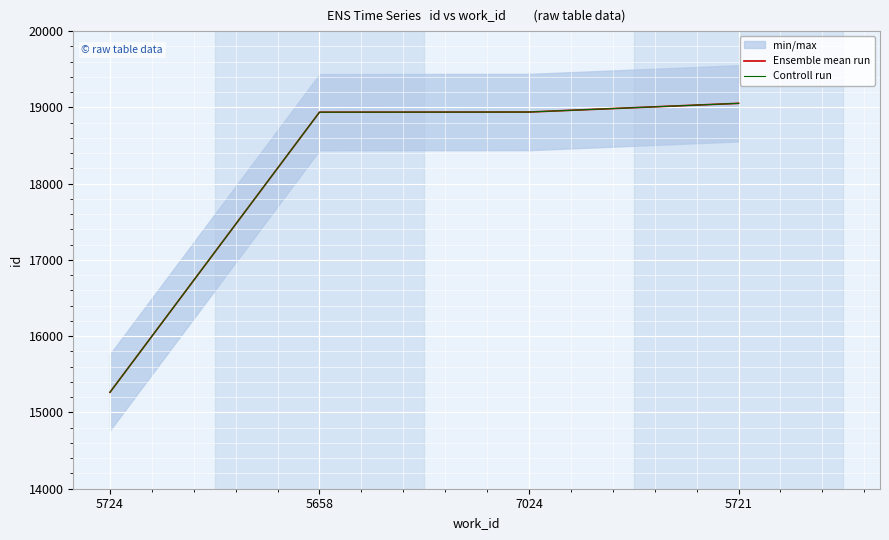

Read the Controll run value at 7024, to the nearest 10.

18940